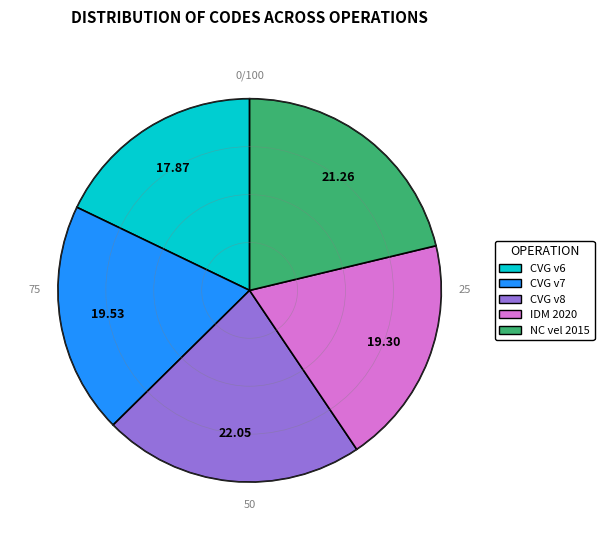

Is there a majority slice in this chart?

No